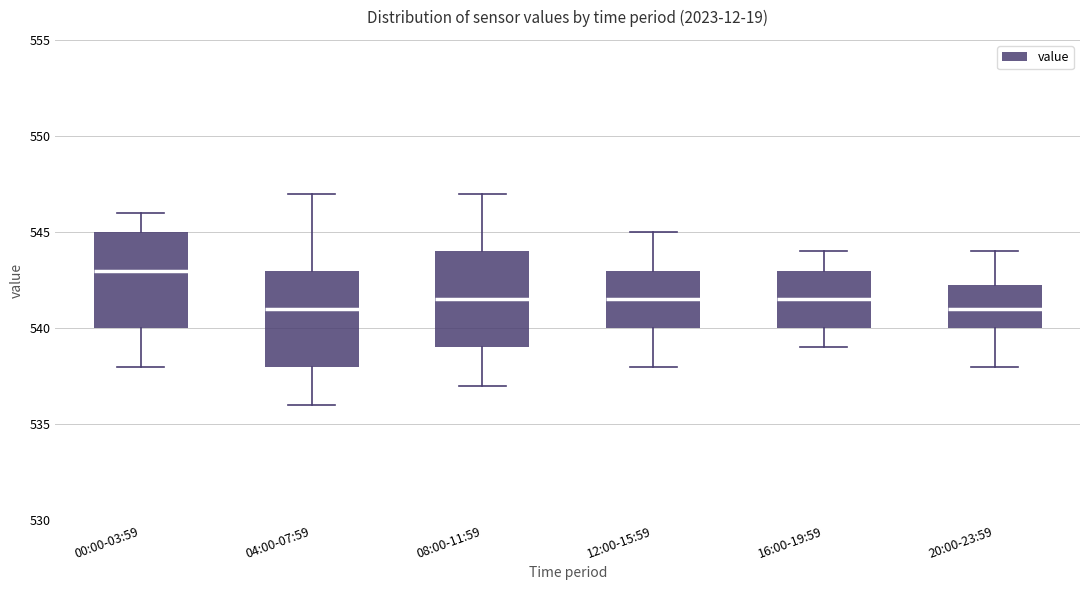

Which box has the highest median line?

00:00-03:59